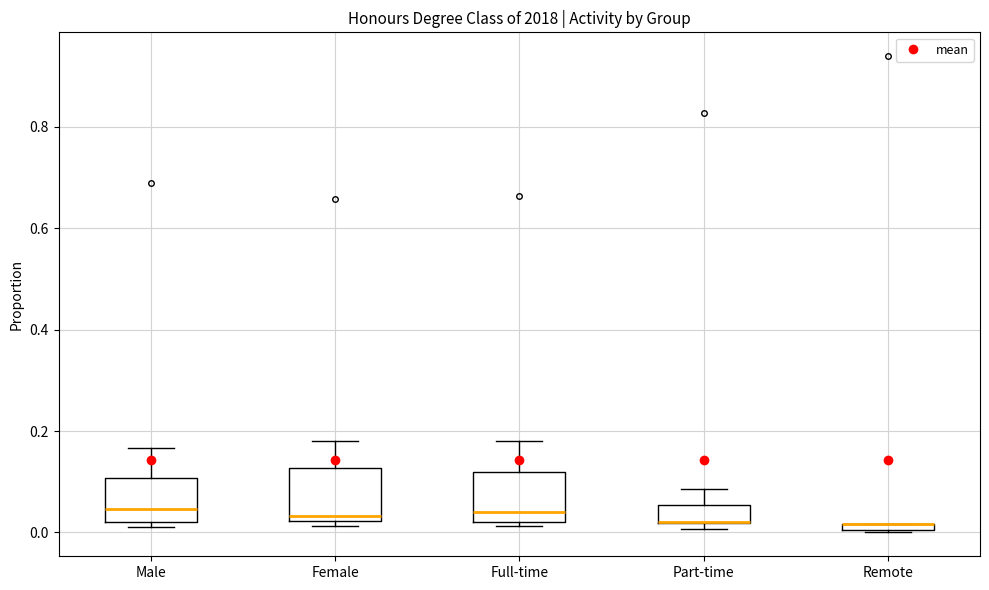

Where is the upper edge of the box for Remote on the y-axis? The values are not printed on the chart, so give them approximately, as read against the axis.

0.02